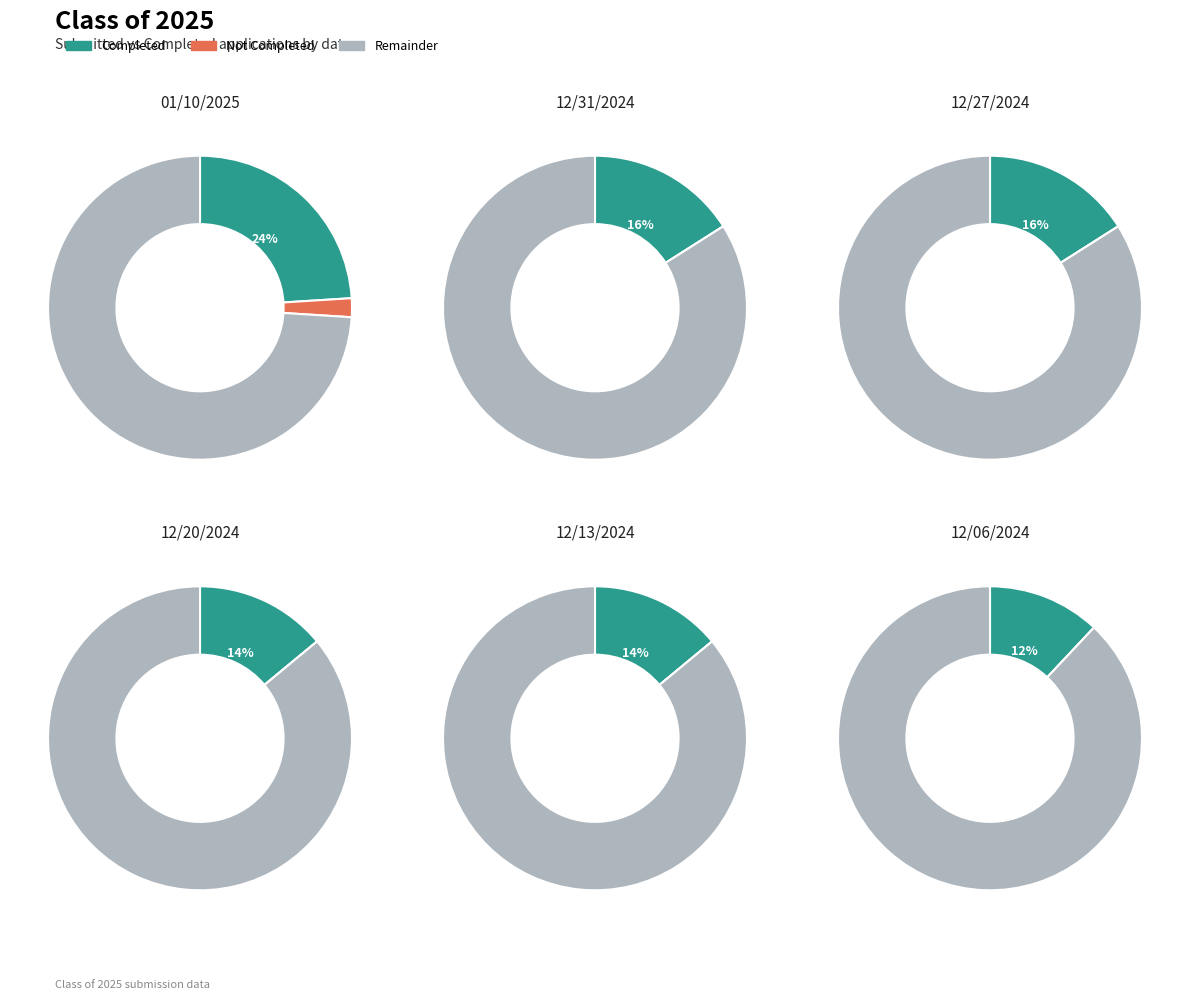

To the nearest percent, what portion does 12/27/2024 represent?

17%